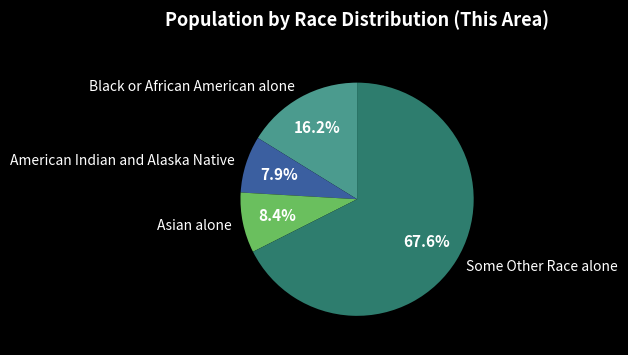

Which slice represents more than half of the pie?

Some Other Race alone